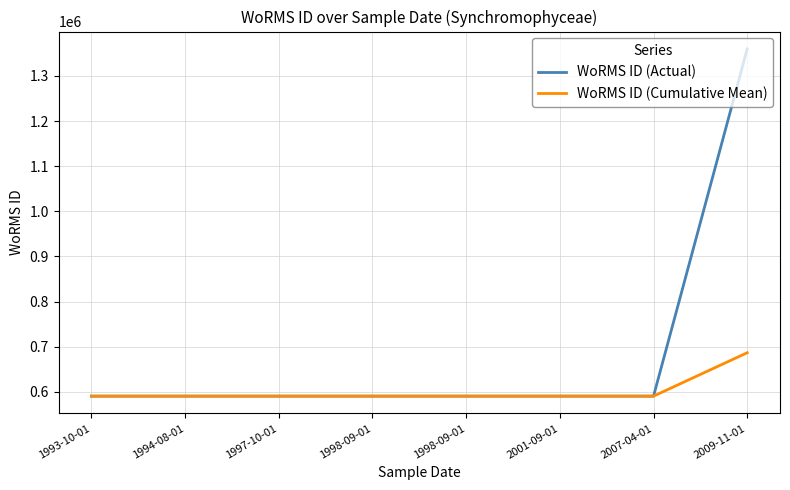

What is the difference between the highest and lowest values at 1997-10-01?

0.3